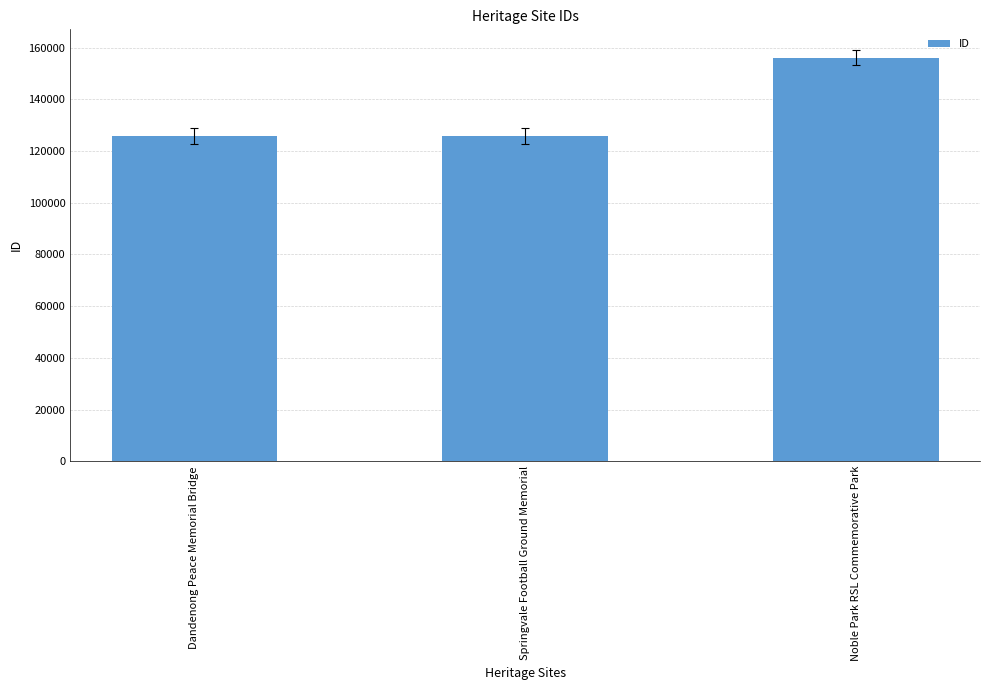

What is the minimum value shown in the chart?

125802